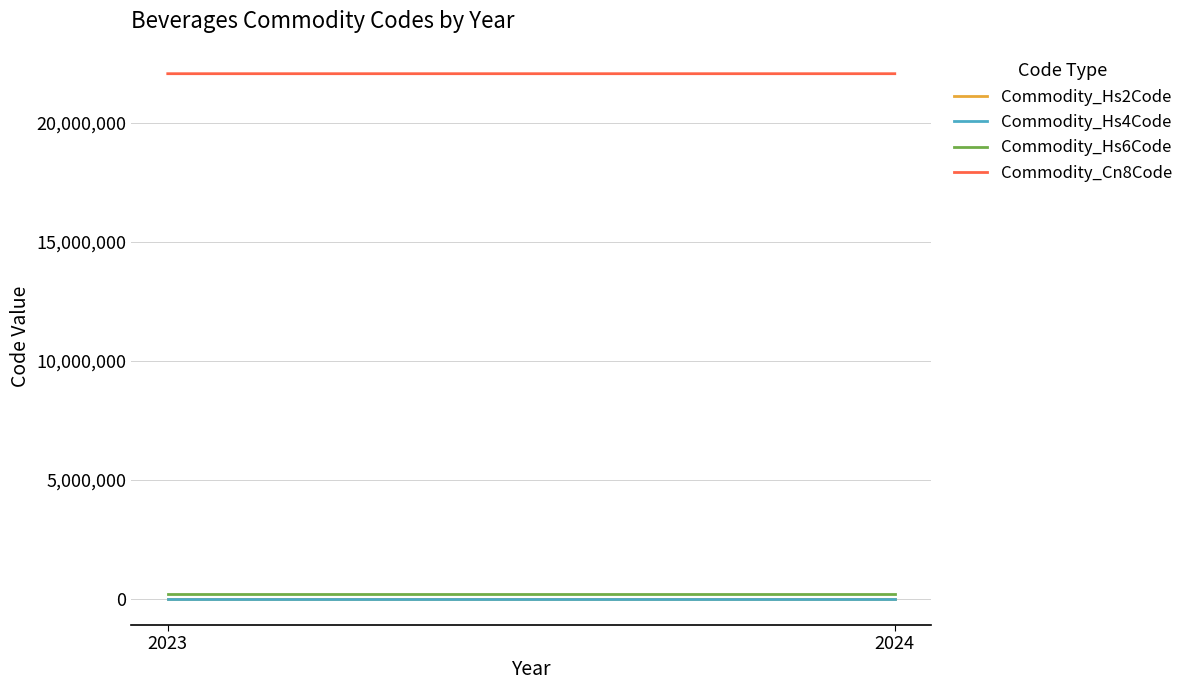

At which label does Commodity_Hs4Code reach its minimum?

2023